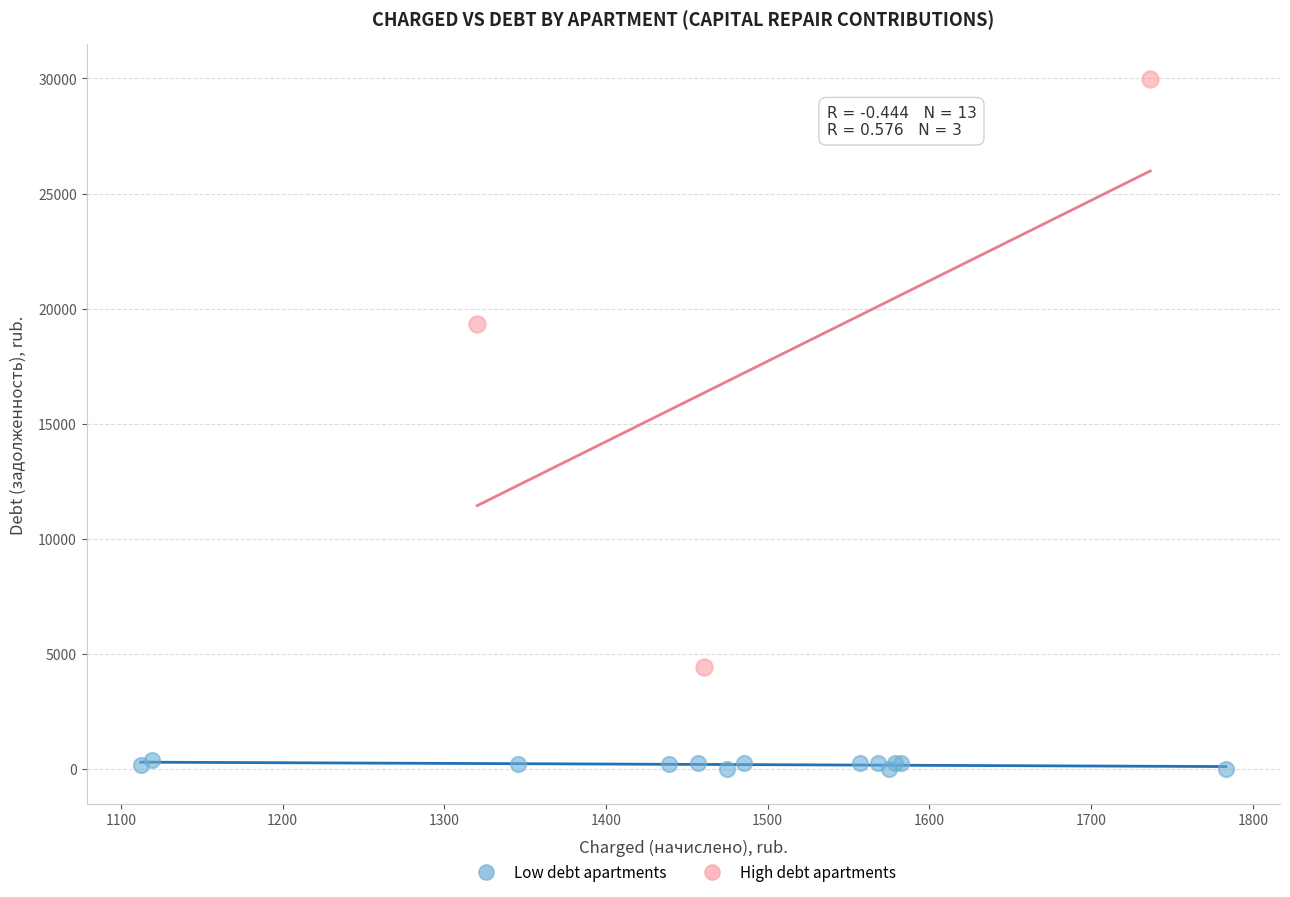

Which series contains the lowest Y value?

Low debt apartments